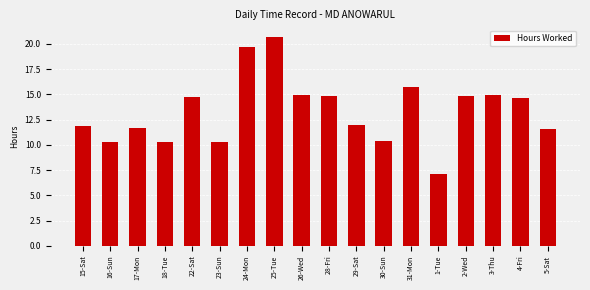

What is the greatest value displayed?

20.7